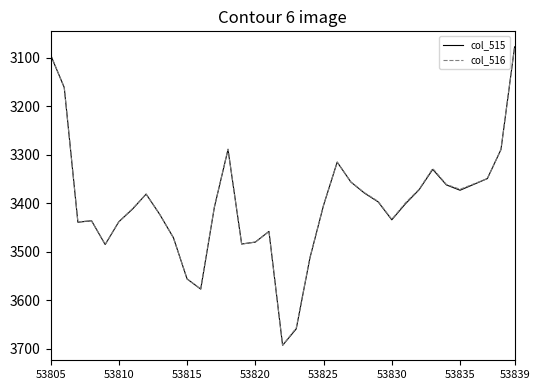

What is the greatest value displayed?

3693